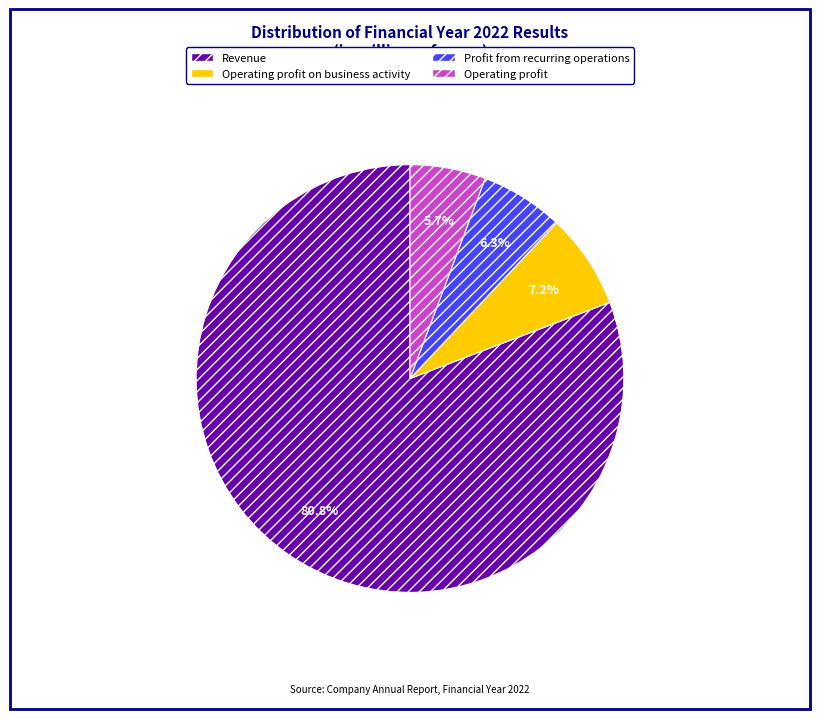

To the nearest percent, what is the average slice percentage?

25%